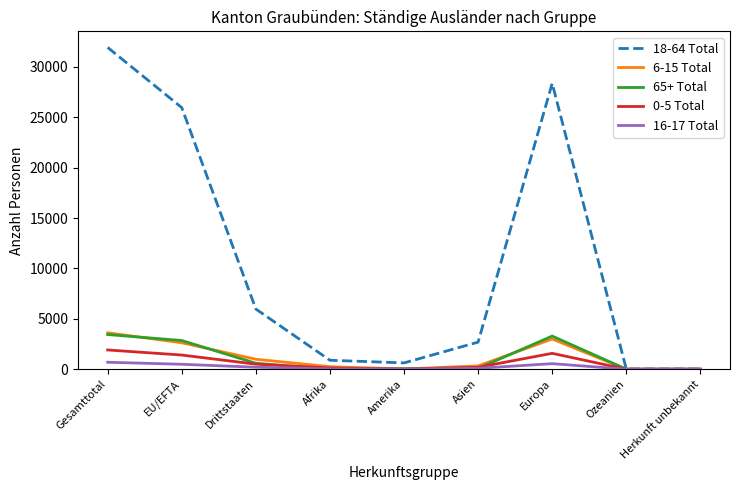

Is the value of 18-64 Total at EU/EFTA greater than the value of 16-17 Total at Gesamttotal?

Yes